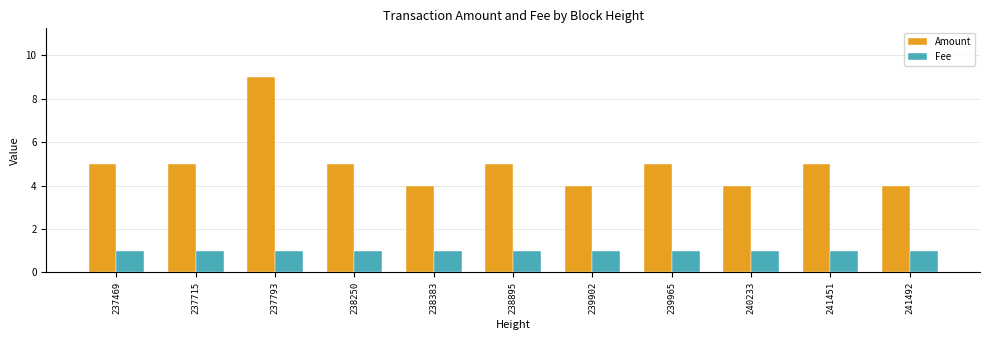

What is the difference between the second highest and minimum values in the Amount series?

1